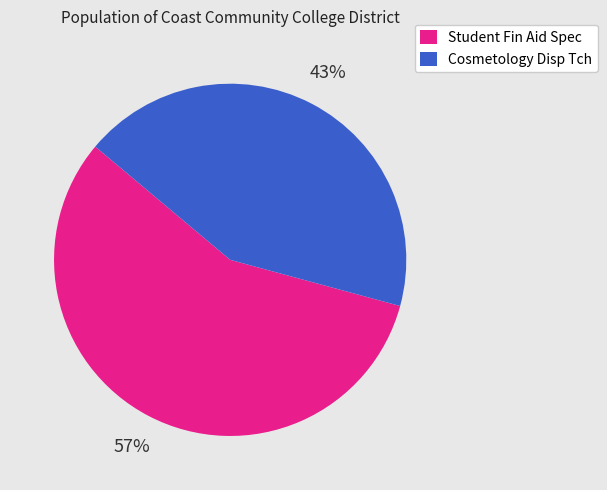

The Student Fin Aid Spec slice represents 57% of the pie. True or false?

True